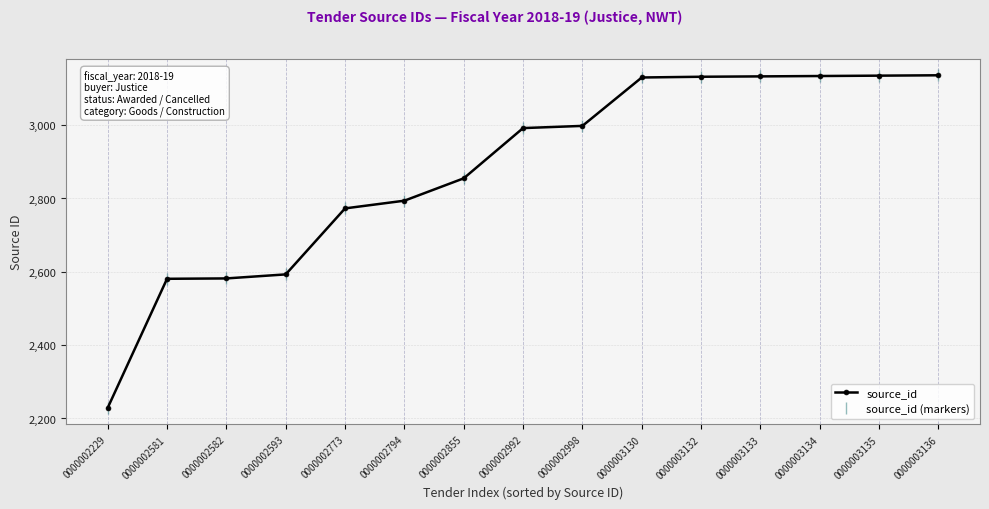

Is this an area chart (filled region under the line)?

No